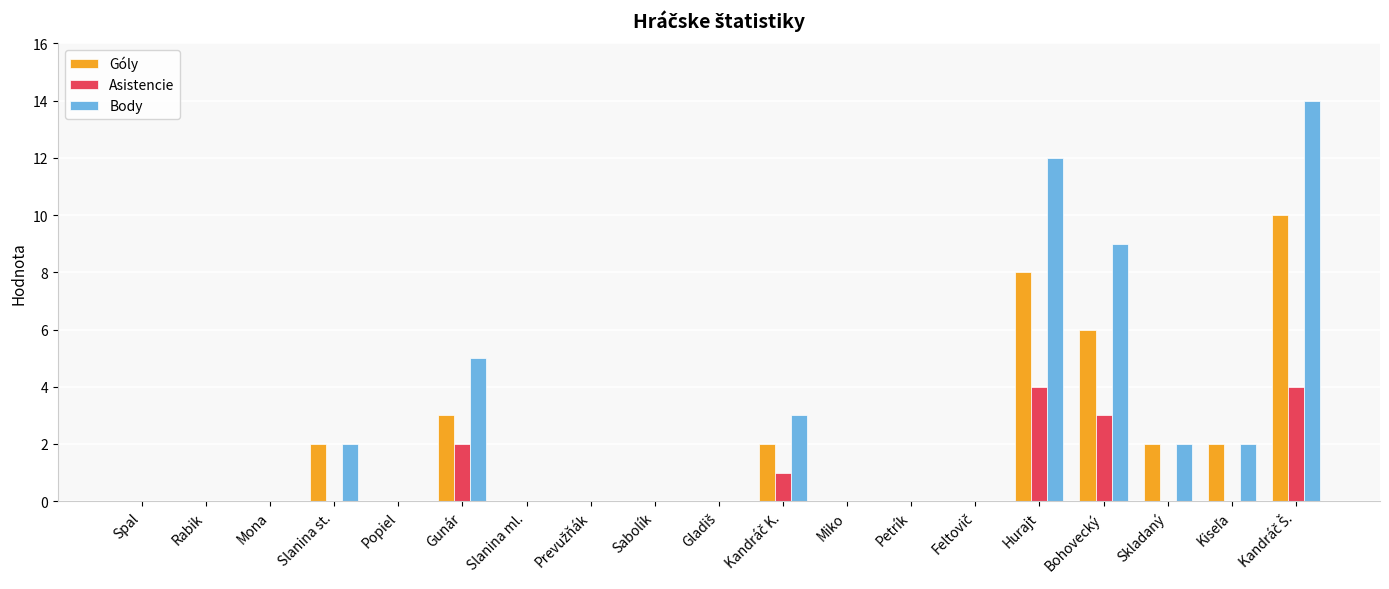

True or false: Góly has a value of 4 at Slanina ml..

False